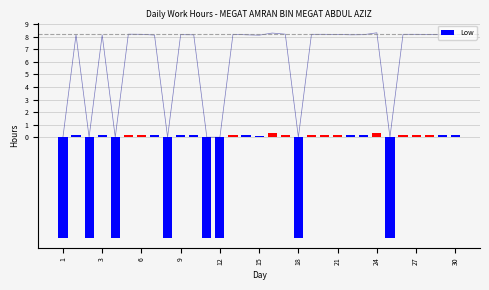

At which category does the chart reach its minimum across all series?

1